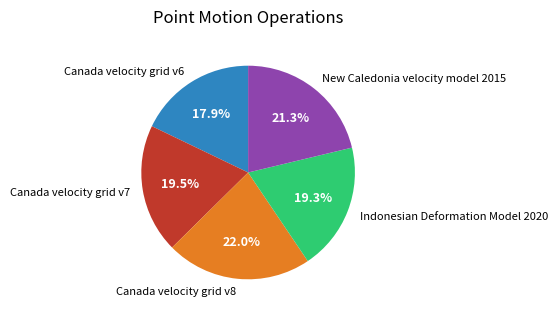

Which slice is the smallest?

Canada velocity grid v6